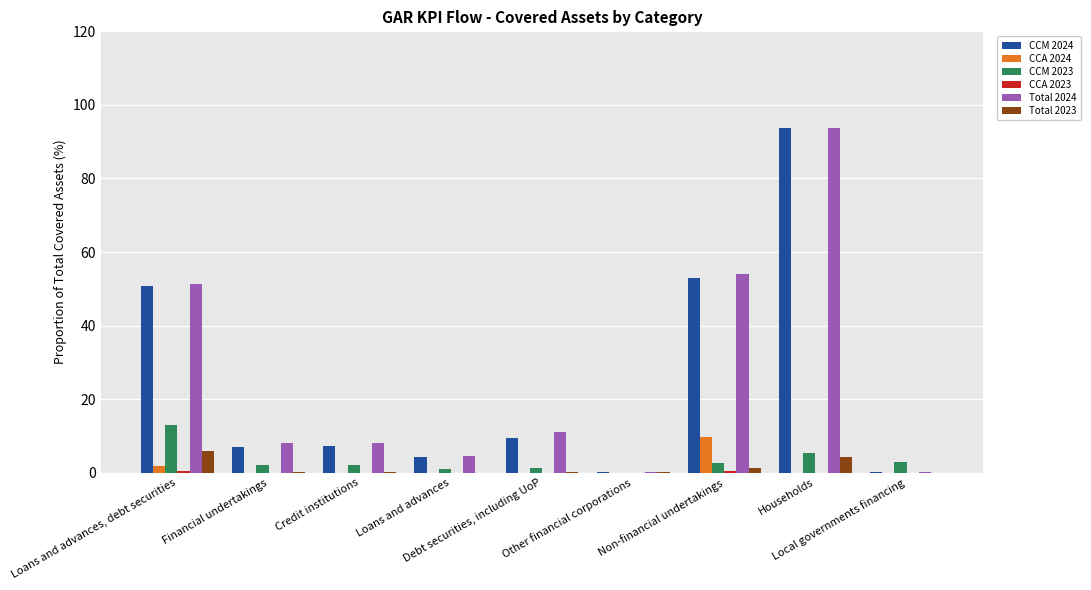

How many data points does each series have?

9